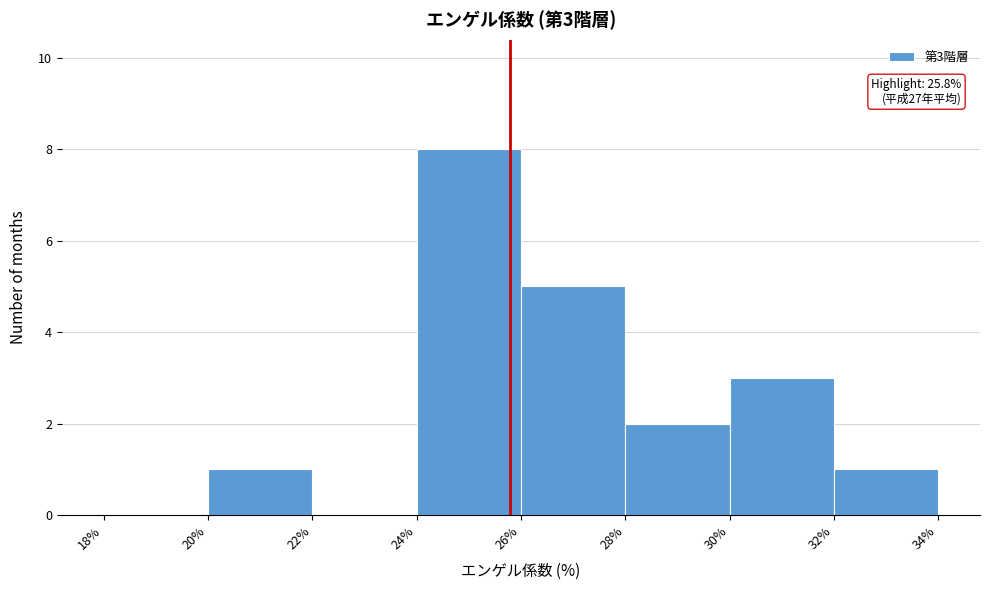

Which range on the x-axis has the tallest bar?

24% to 26%